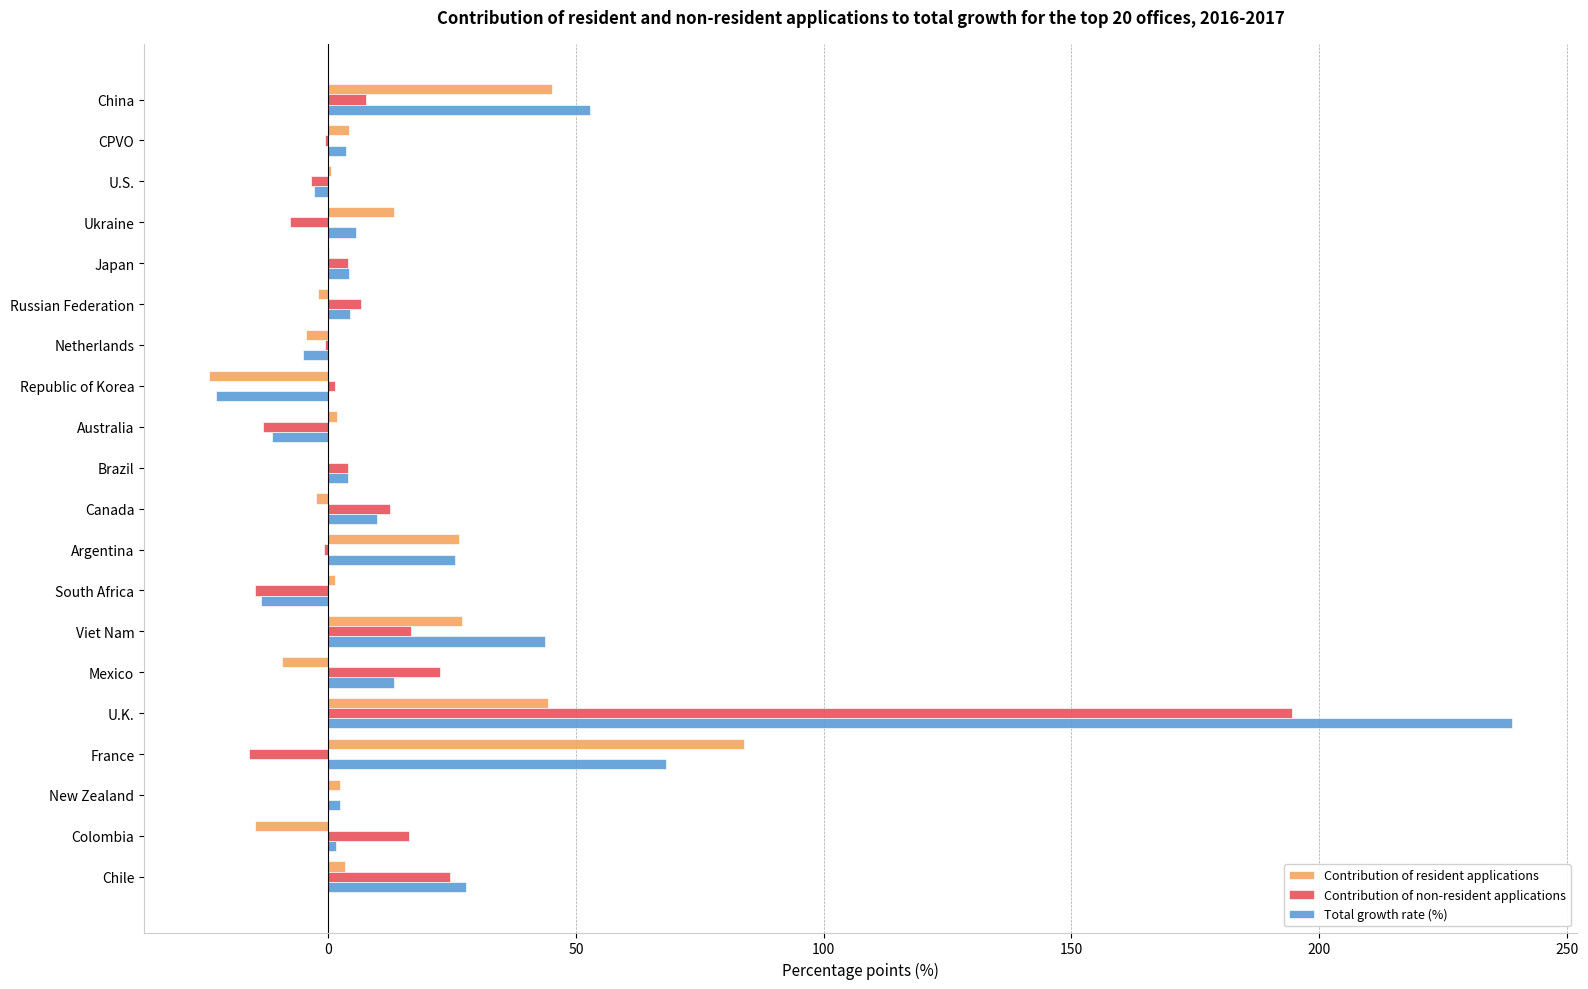

Which label corresponds to the largest value in the chart?

U.K.